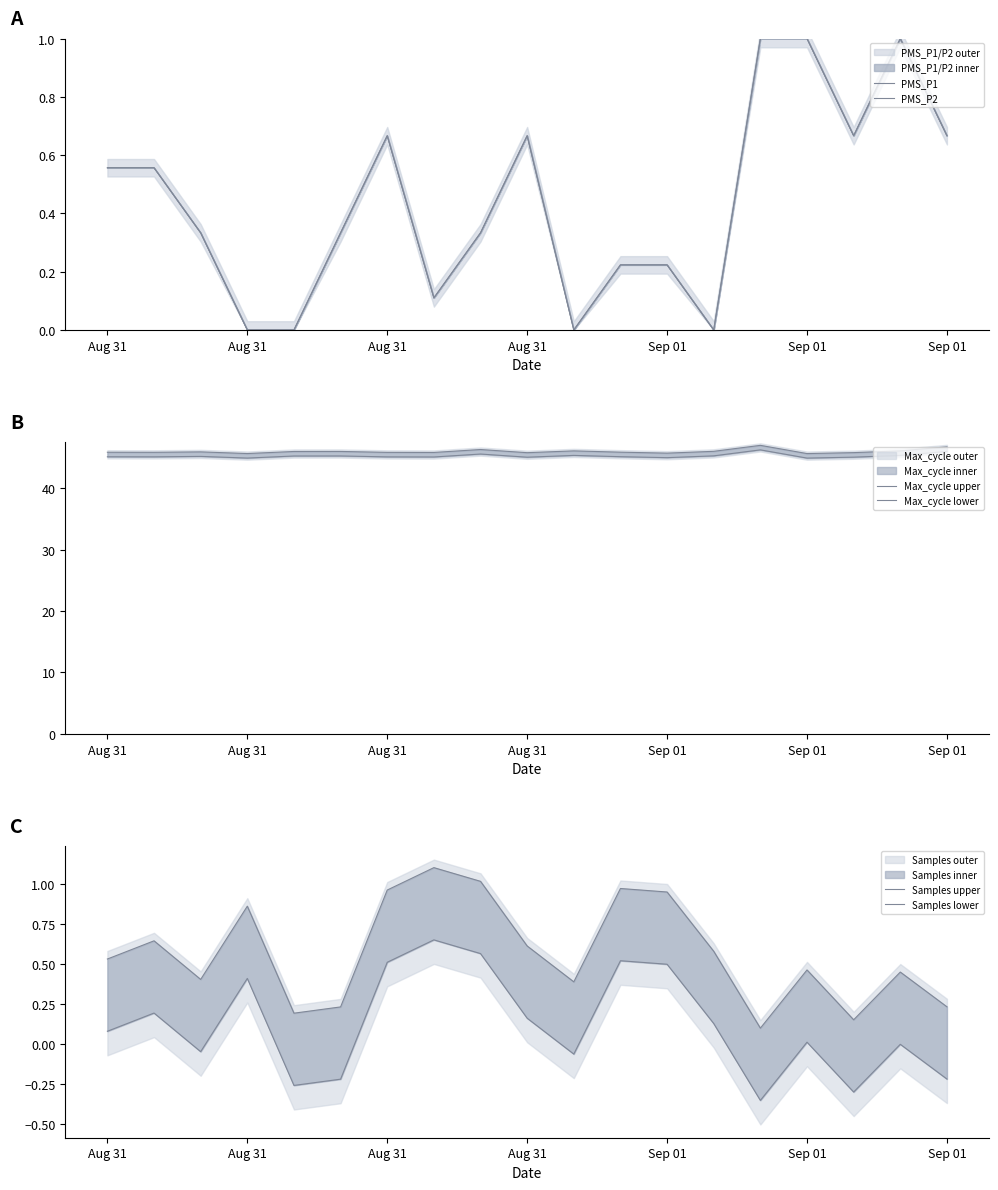

True or false: Max_cycle upper and Samples upper intersect in this chart.

False